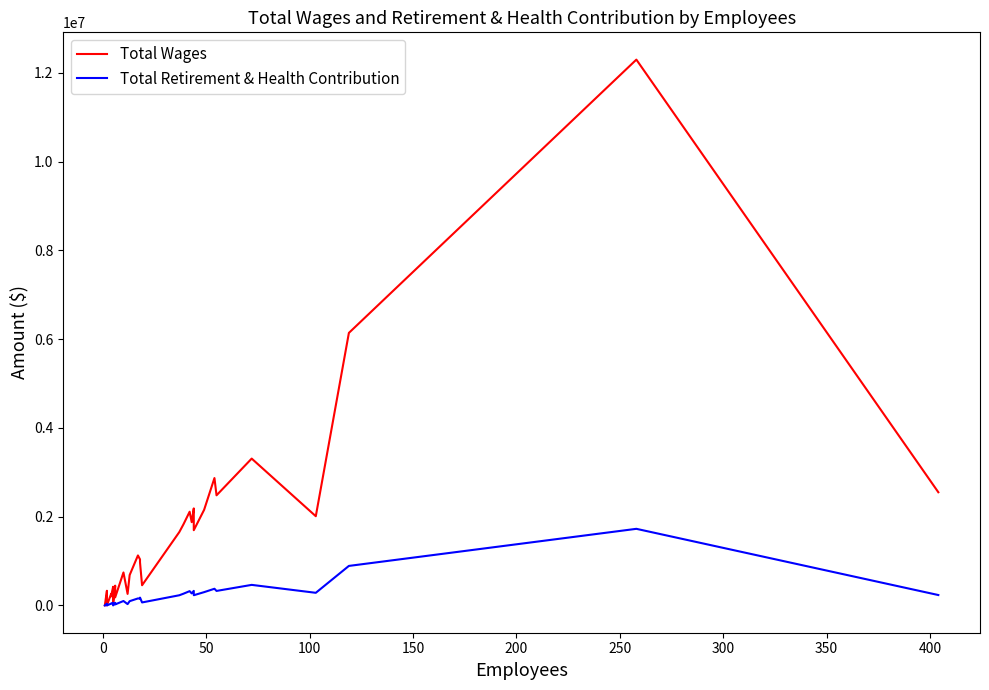

What is the average value of the Total Retirement & Health Contribution series?

242740